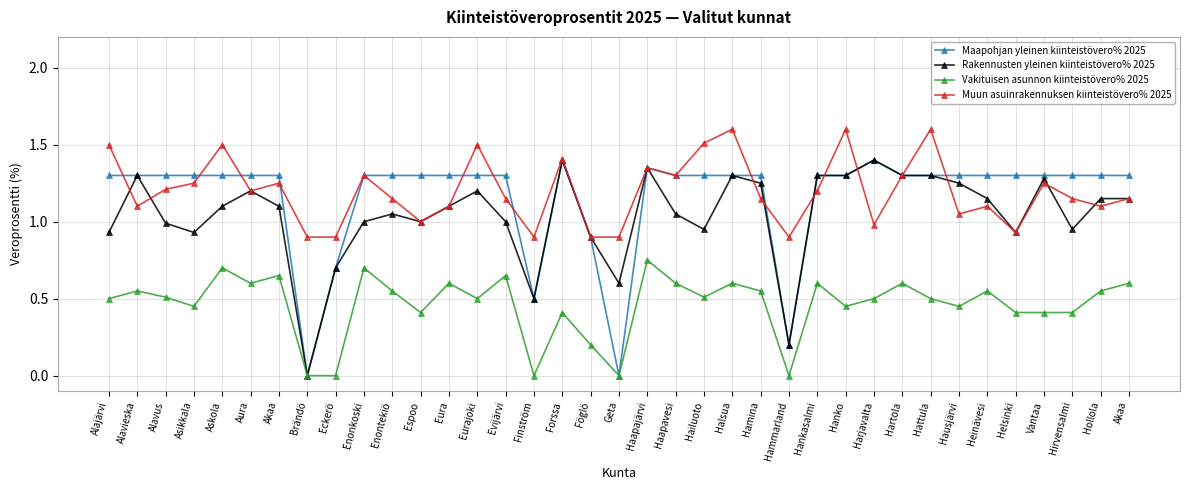

What is the spread (max minus min) of values at Eckerö?

0.9